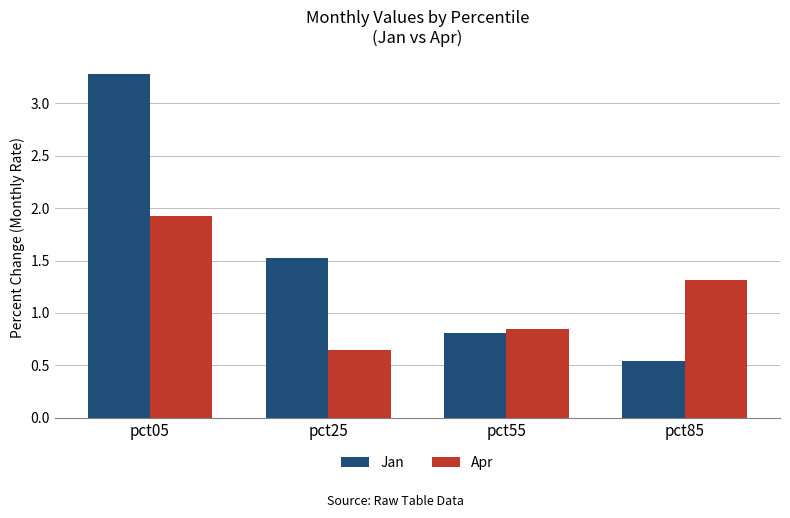

What is the spread (max minus min) of values at pct25?

0.9